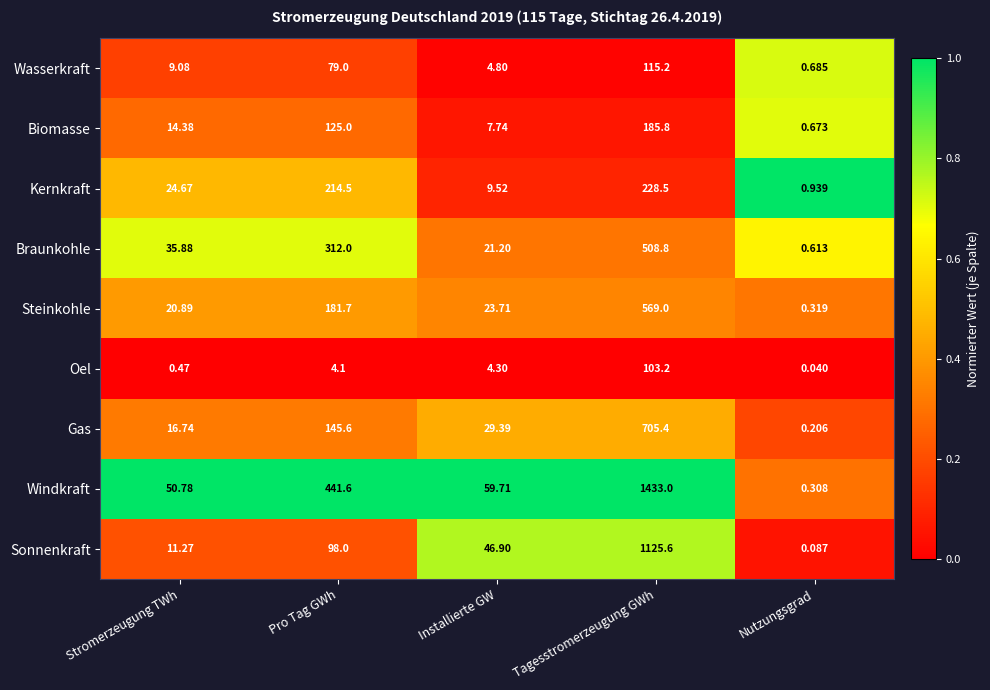

At which category is the sum across all series the highest?

Tagesstromerzeugung GWh